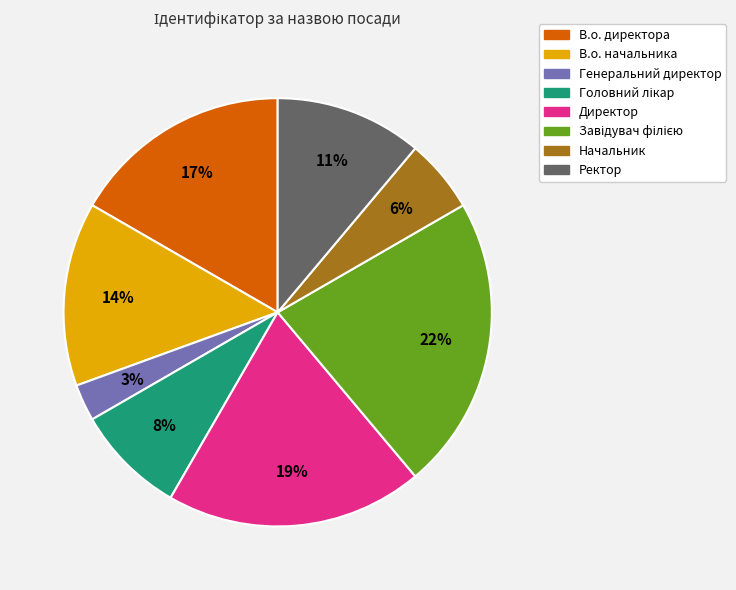

True or false: Директор accounts for 31% of the total.

False